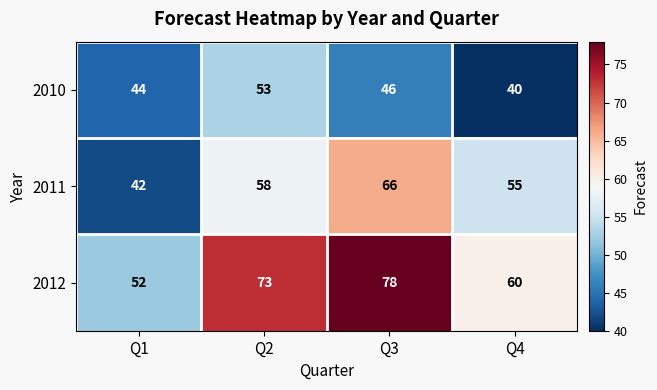

Reading left to right, what are all the values shown in this chart?

2010: 44	53	46	40
2011: 42	58	66	55
2012: 52	73	78	60